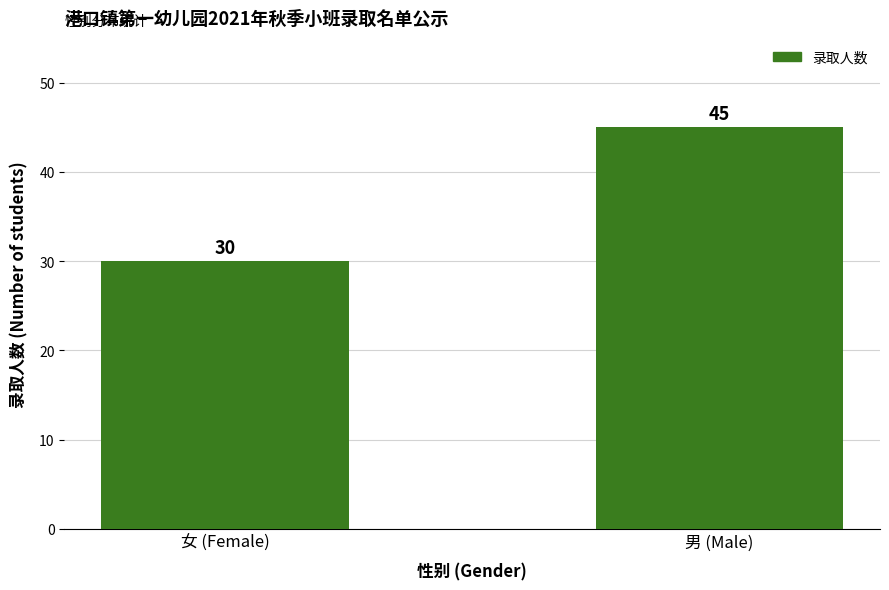

List the labels in order of value, smallest first.

女 (Female), 男 (Male)